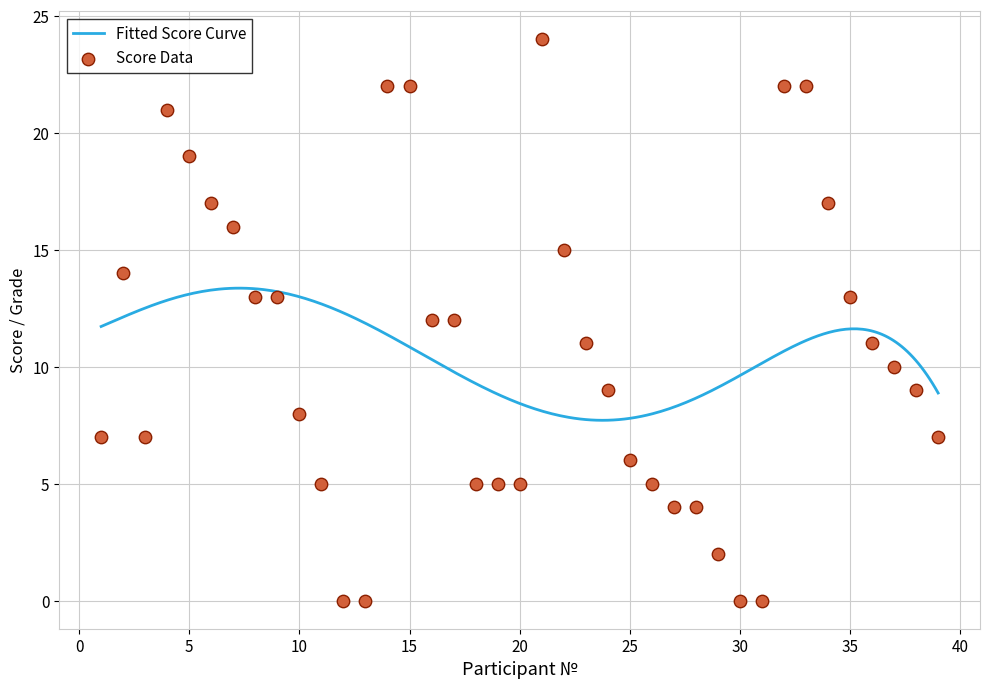

Between 20 and 25, which is larger?

20